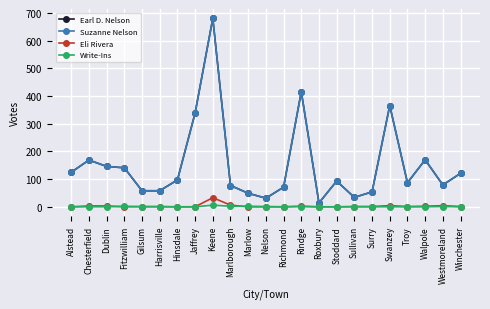

Does the chart have visible grid lines?

Yes